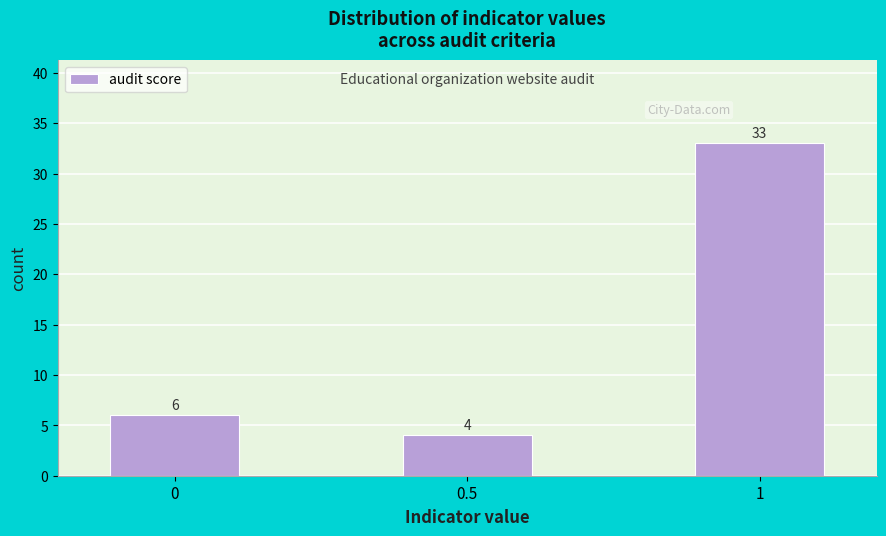

Reading left to right, transcribe all the data shown in this chart.

6	4	33